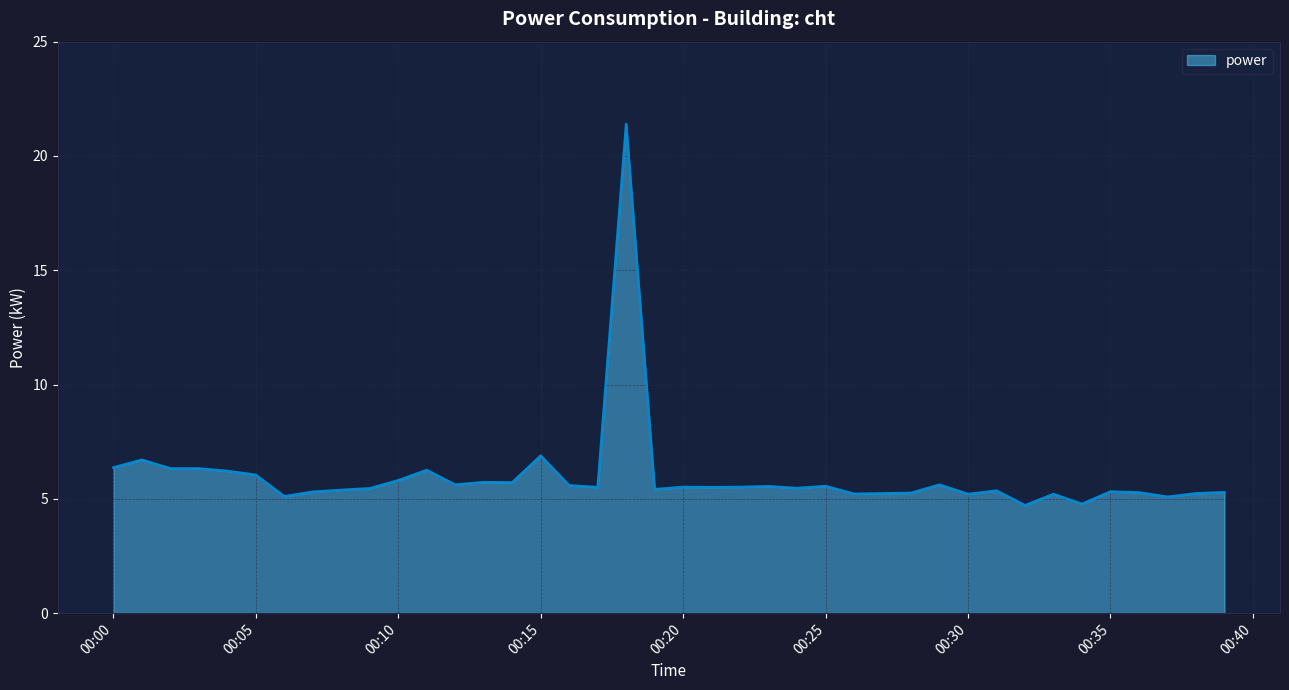

What is the sum of all values?

239.2